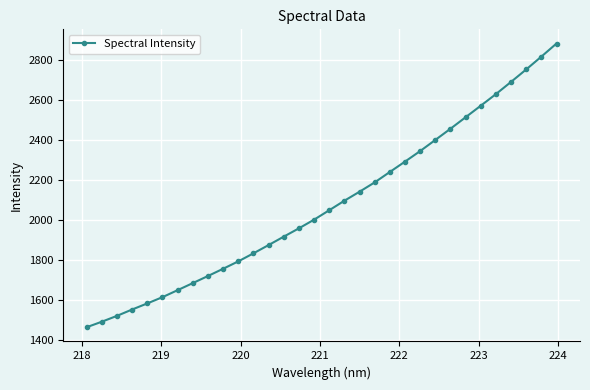

What is the difference between the maximum and second lowest values?

1386.9